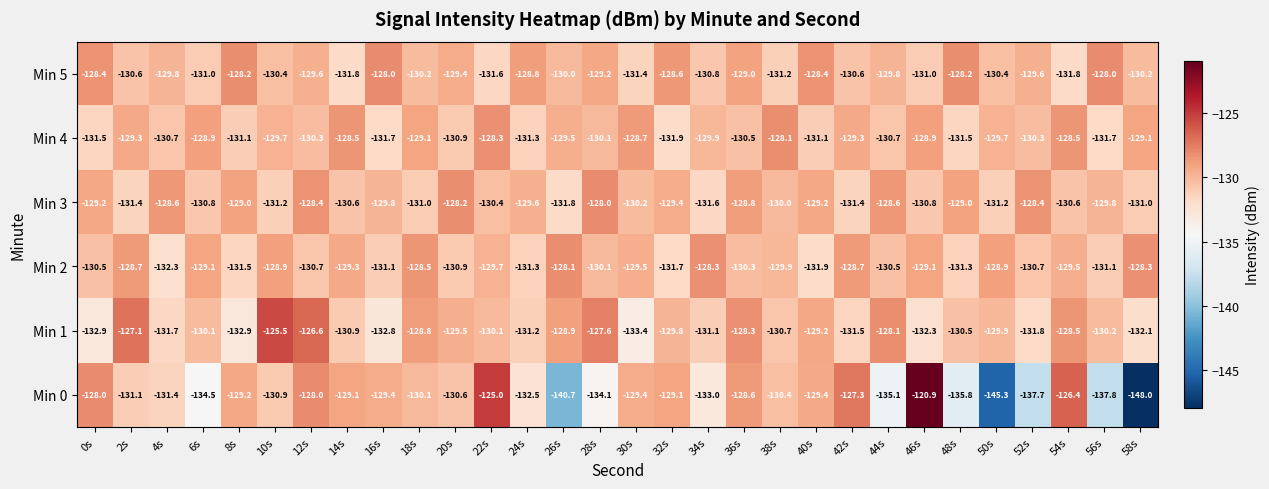

Which category has the lowest value in the Min 2 series?

4s